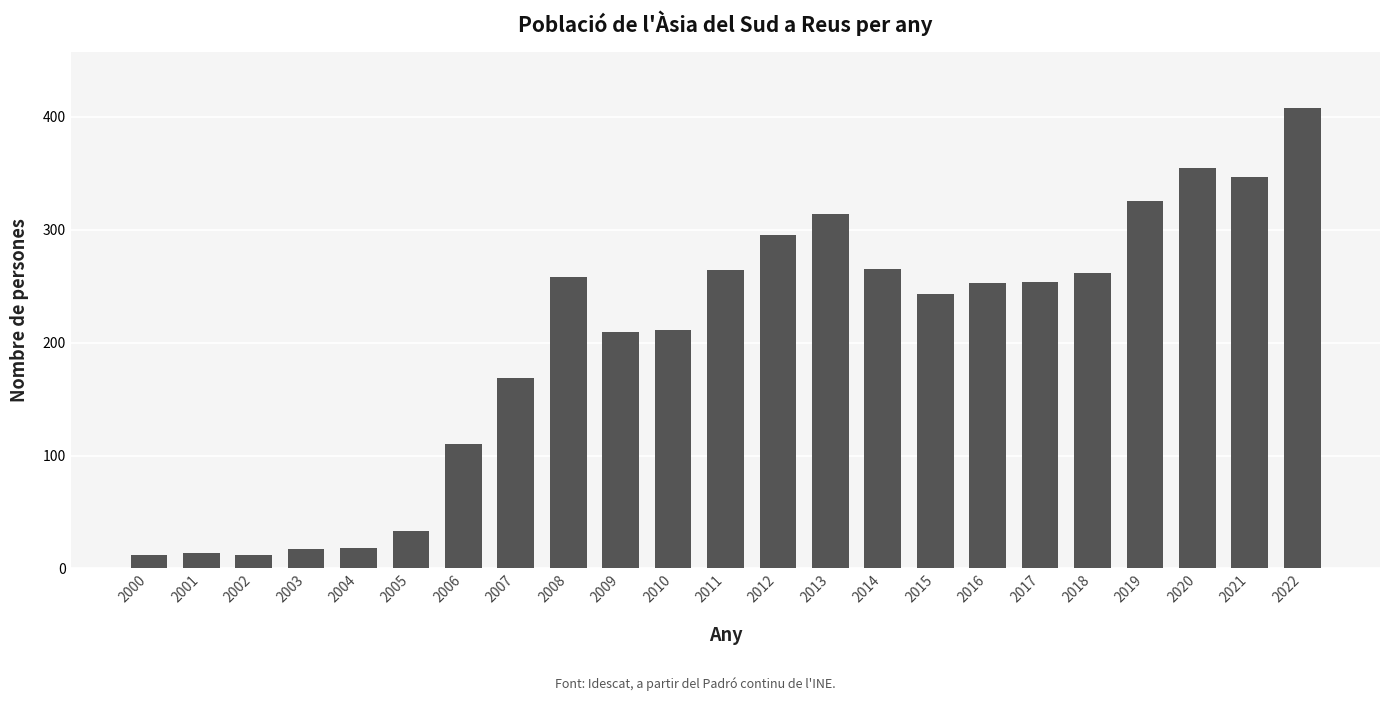

Which category has the highest value across all series?

2022